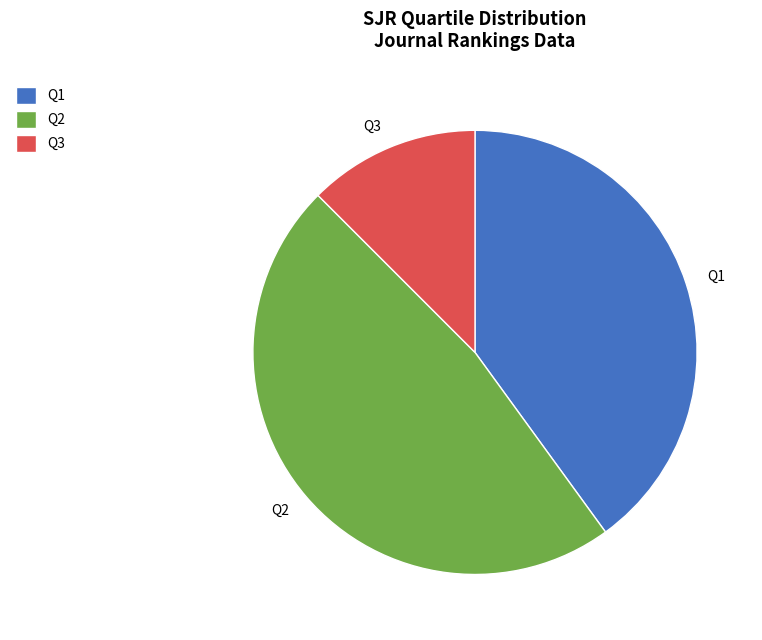

Which slice is the largest?

Q2